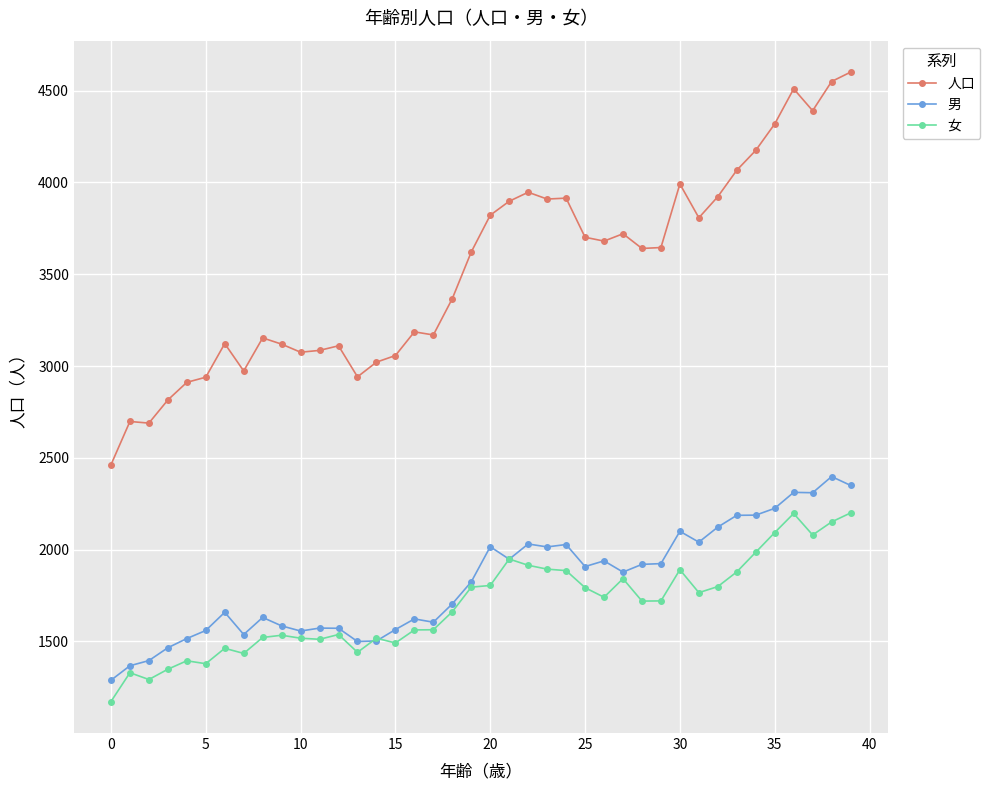

Rank the series by their maximum value, from lowest to highest.

女, 男, 人口